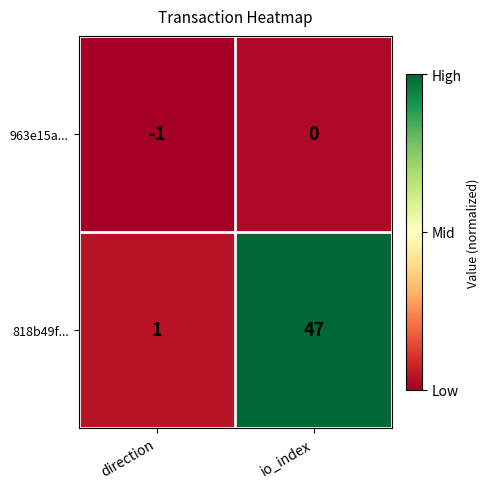

Which series changed the most between direction and io_index?

818b49f...